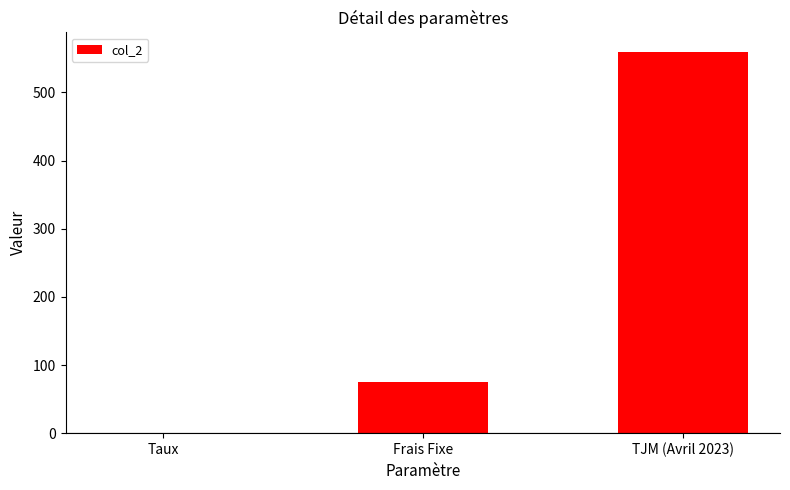

How many categories are shown in the chart?

3